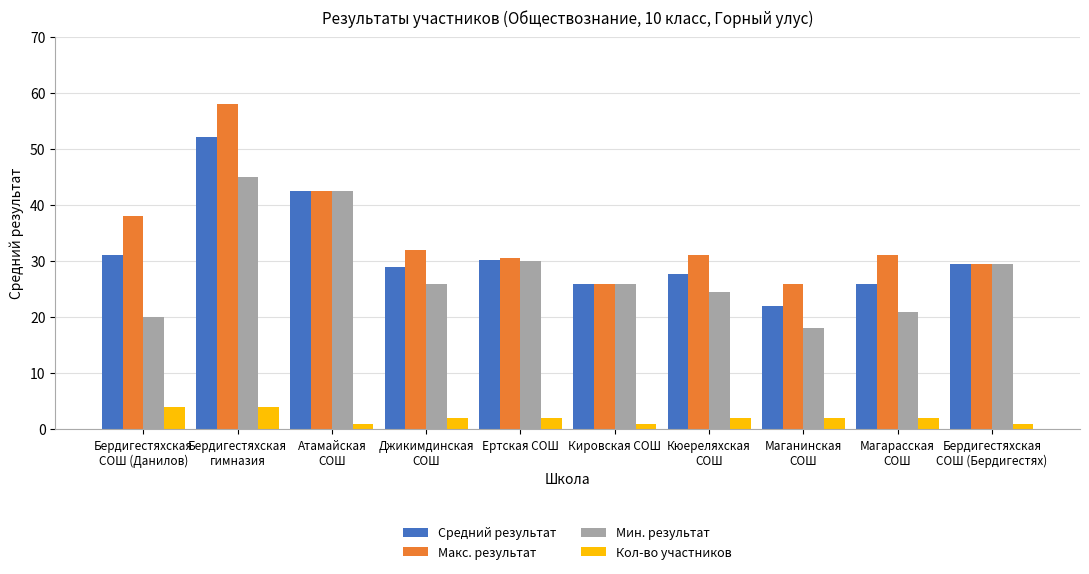

What is the difference between the second highest and second lowest values in the Макс. результат series?

16.5